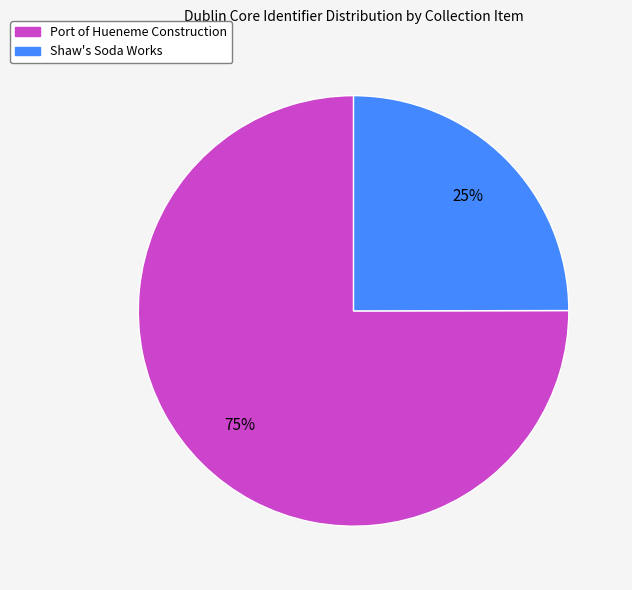

To the nearest percent, what is the difference between the Shaw's Soda Works and Port of Hueneme Construction slice percentages?

50%